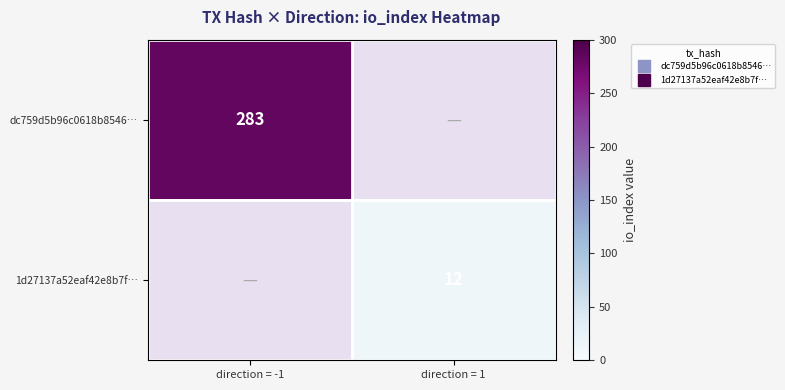

Which label corresponds to the largest value in the chart?

direction = -1